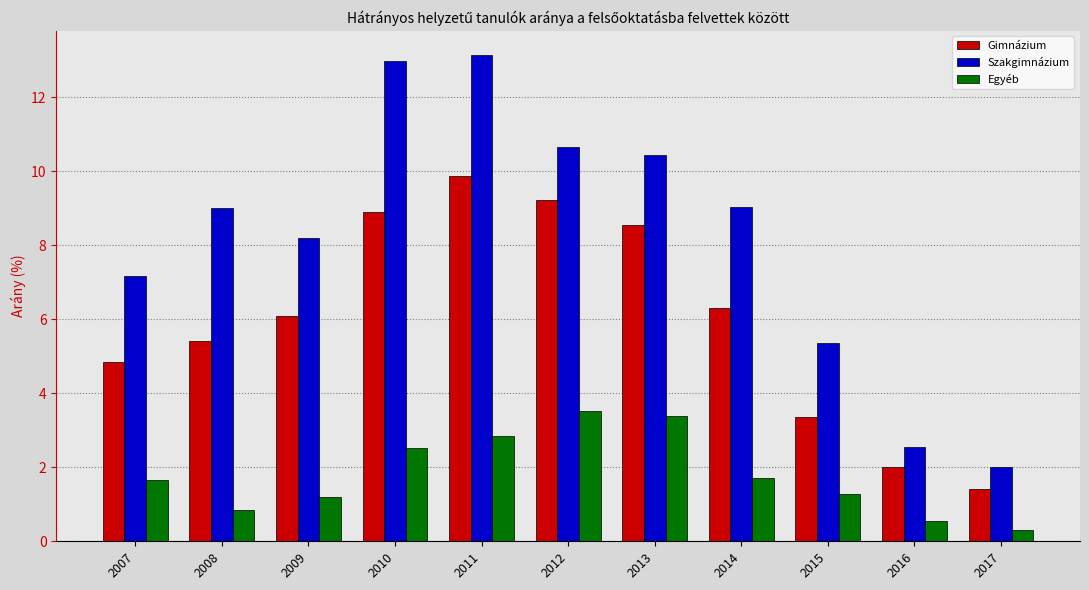

What is the approximate value of Egyéb at 2017?

0.3